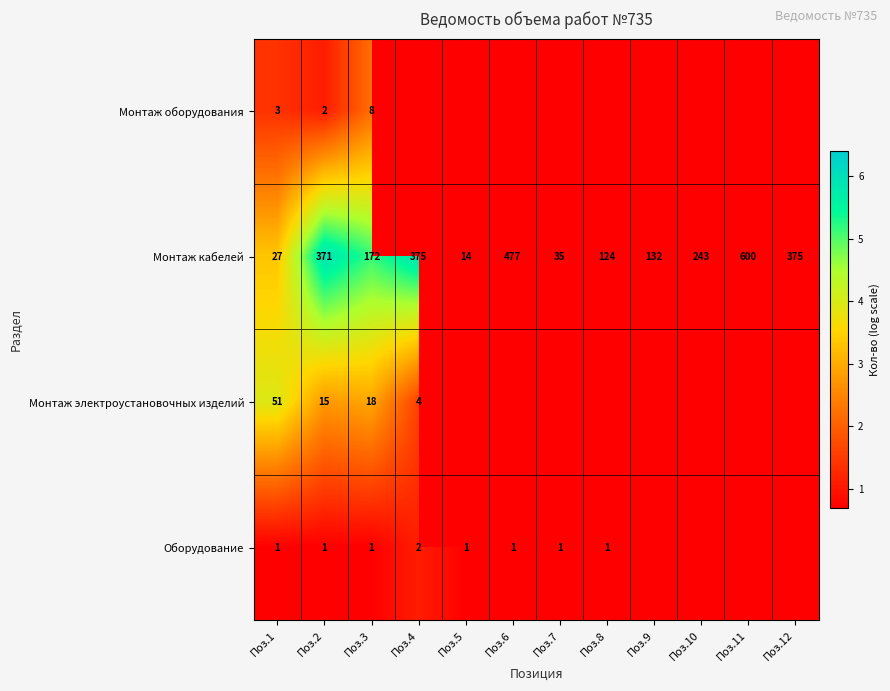

Which category has the lowest value across all series?

Поз.1